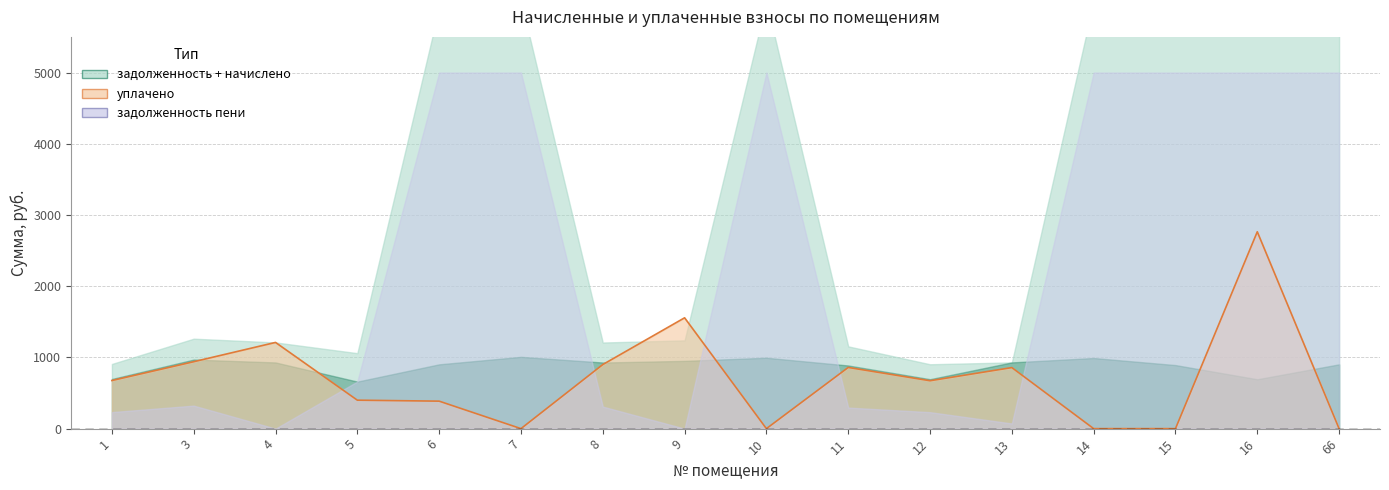

At which label is the value closest to 1382?

4